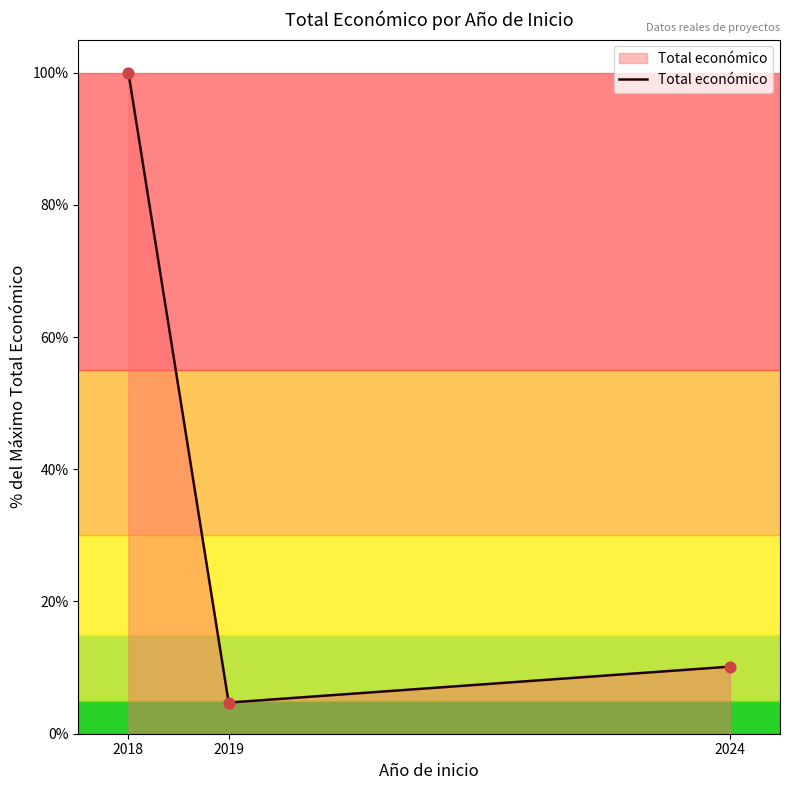

Approximately how many times larger is the value at 2018 compared to 2019?

21.2